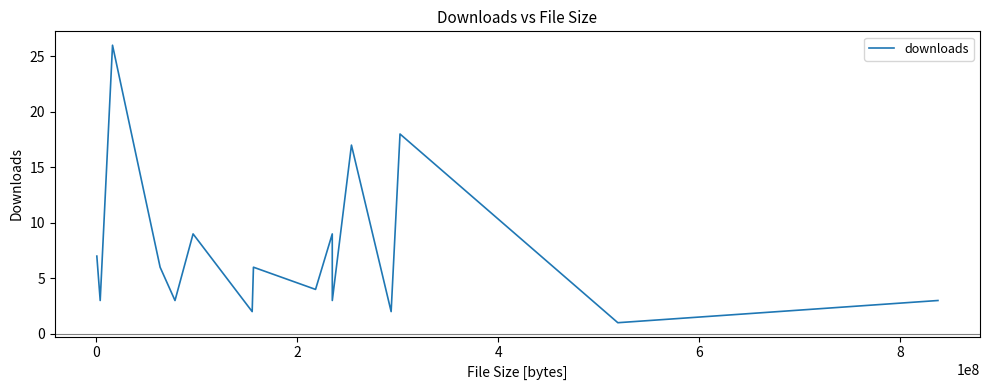

What is the difference between the maximum and minimum values?

25